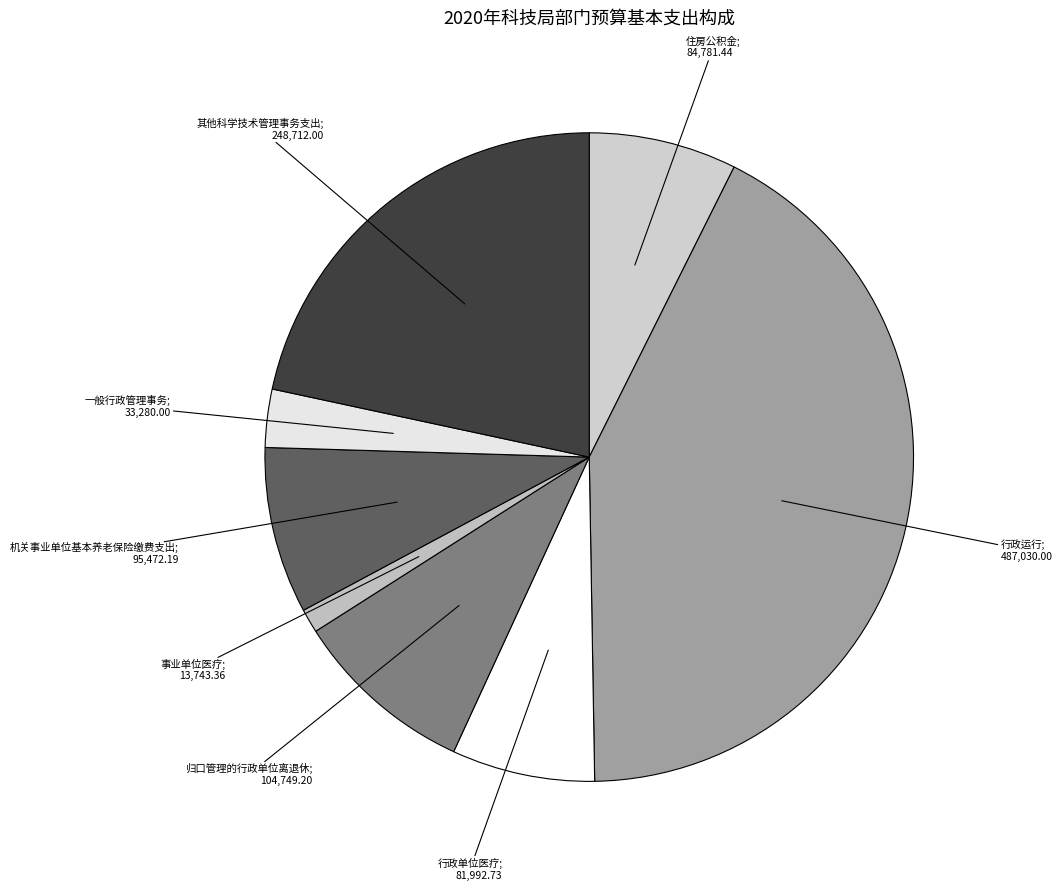

Rank the categories by value from highest to lowest.

行政运行, 其他科学技术管理事务支出, 归口管理的行政单位离退休, 机关事业单位基本养老保险缴费支出, 住房公积金, 行政单位医疗, 一般行政管理事务, 事业单位医疗